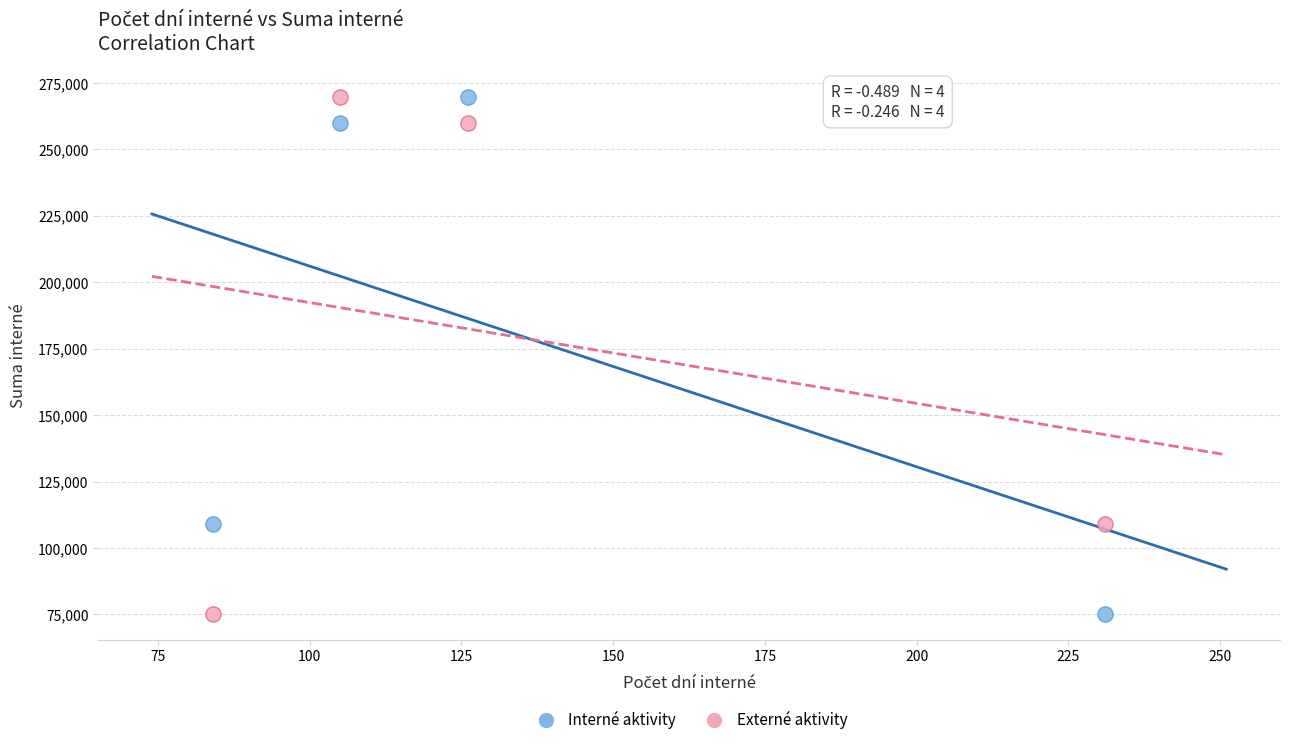

Across all data points, what is the average X value?

136